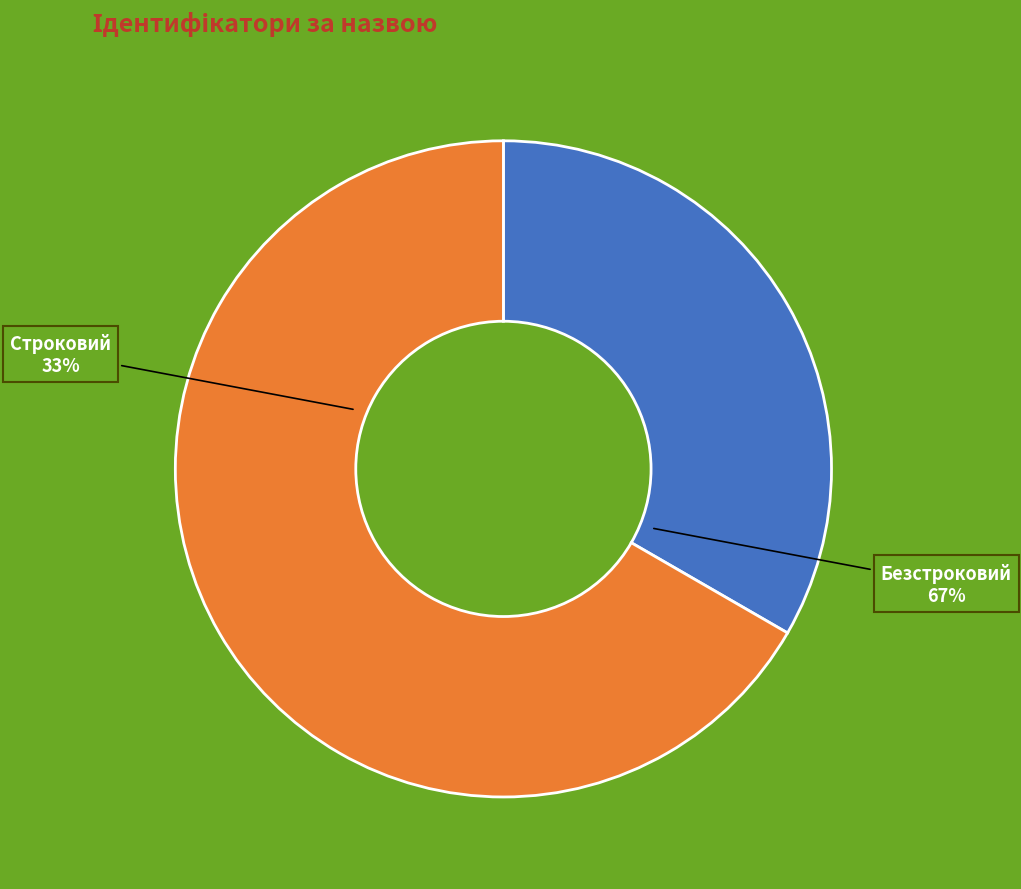

What is the total percentage of Безстроковий and Строковий?

100.0%